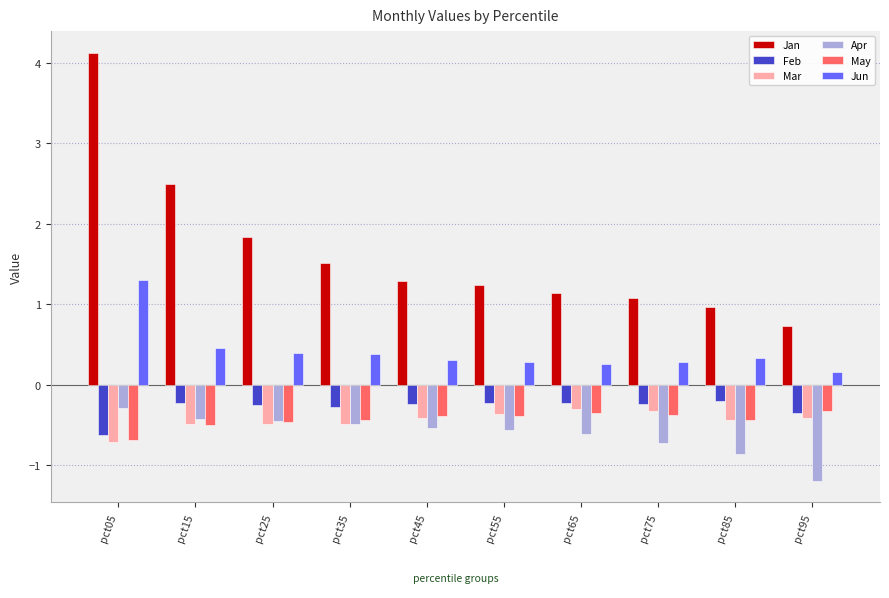

At which category is the sum across all series the highest?

pct05